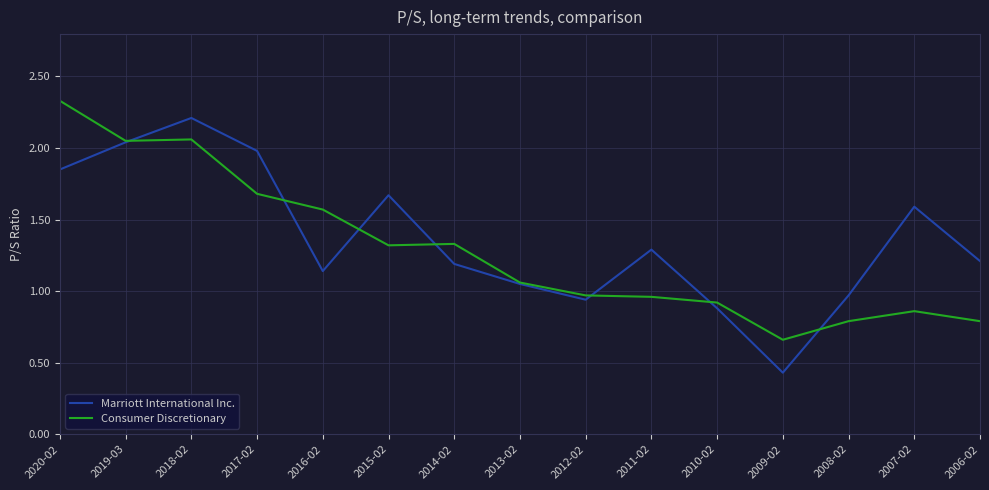

Which series has the largest range (max minus min)?

Marriott International Inc.